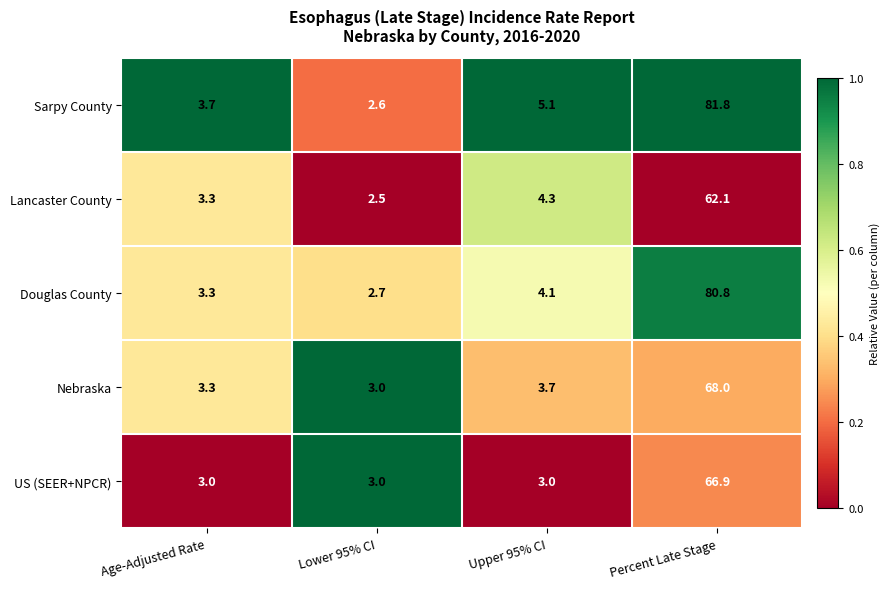

At which label is Lancaster County closest to 32?

Upper 95% CI